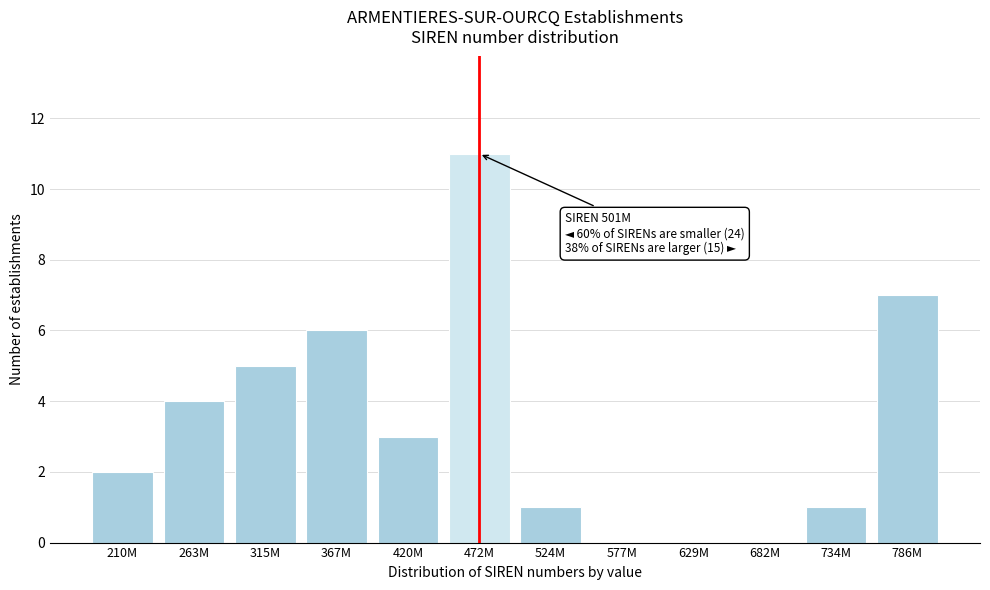

Reading right to left, transcribe all the data shown in this chart.

786M=7	734M=1	682M=0	629M=0	577M=0	524M=1	472M=11	420M=3	367M=6	315M=5	263M=4	210M=2